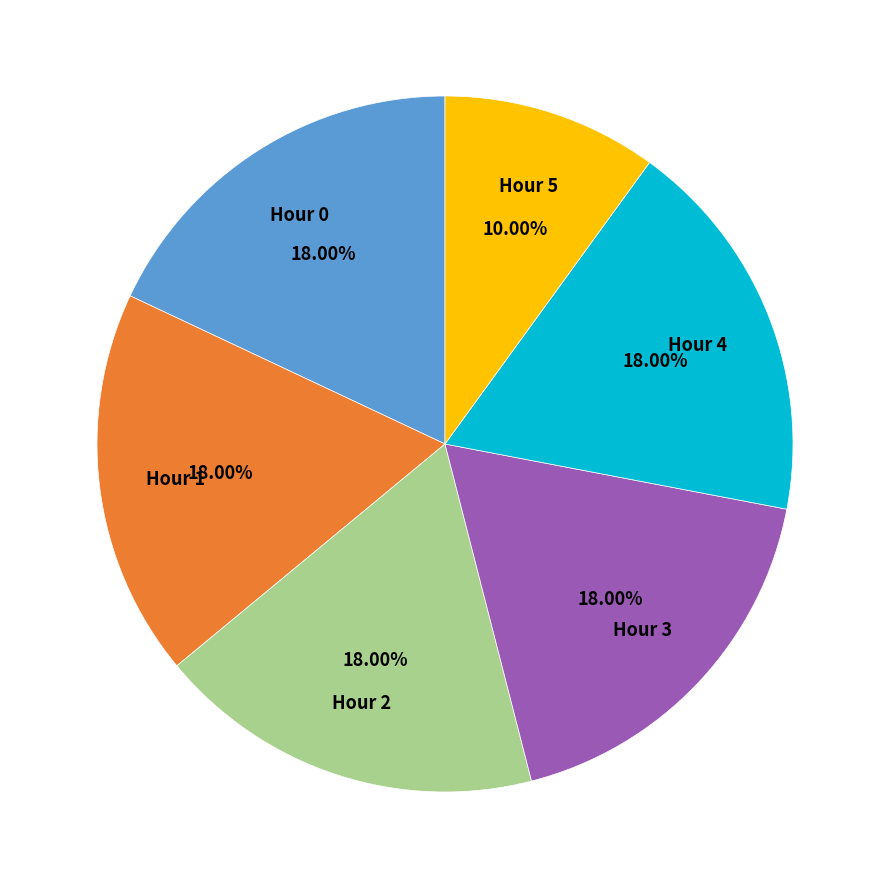

Is there a majority slice in this chart?

No